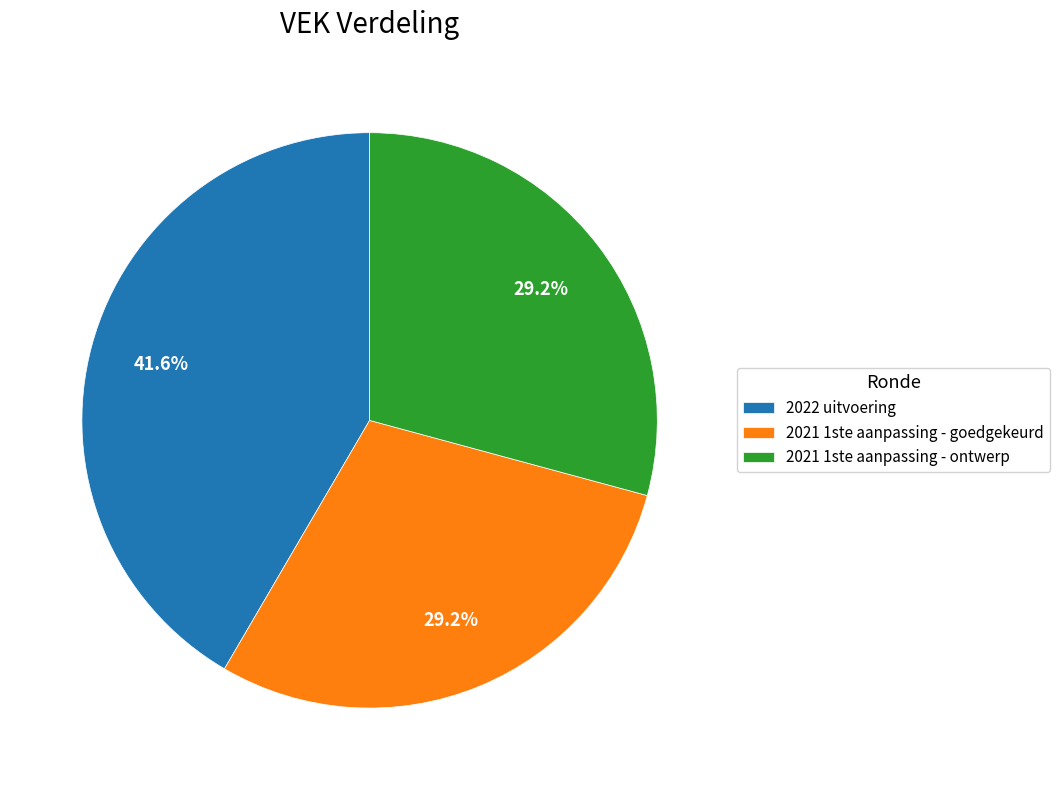

What is the largest slice in the pie chart?

2022 uitvoering